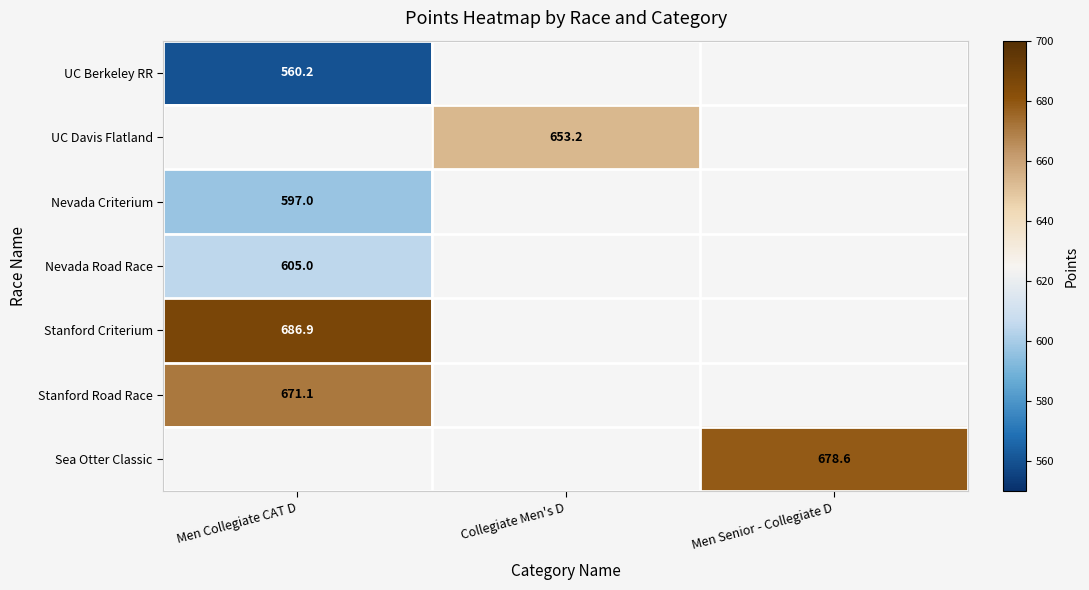

Rank the series by their maximum value, from lowest to highest.

UC Berkeley RR, UC Davis Flatland, Nevada Criterium, Nevada Road Race, Stanford Road Race, Stanford Criterium, Sea Otter Classic